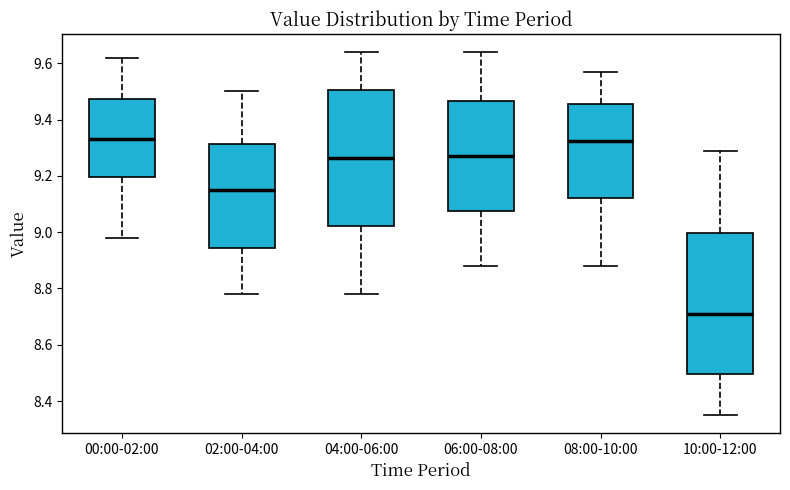

Reading left to right, transcribe this box plot: for each box, give where its median line is, the range the box spans, and where its two whiskers end, as read against the y-axis. The values are not printed on the chart, so give them approximately, as read against the axis.

00:00-02:00: median 9.34, box 9.20 to 9.48, whiskers 8.98 to 9.62
02:00-04:00: median 9.16, box 8.94 to 9.32, whiskers 8.78 to 9.50
04:00-06:00: median 9.26, box 9.02 to 9.50, whiskers 8.78 to 9.64
06:00-08:00: median 9.28, box 9.08 to 9.46, whiskers 8.88 to 9.64
08:00-10:00: median 9.32, box 9.12 to 9.46, whiskers 8.88 to 9.58
10:00-12:00: median 8.72, box 8.50 to 9.00, whiskers 8.36 to 9.30